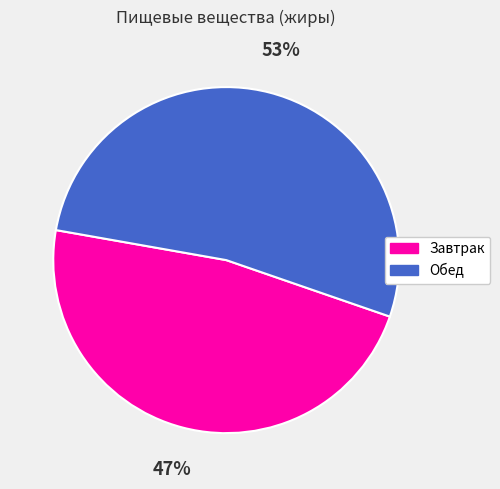

True or false: Завтрак accounts for 47% of the total.

True